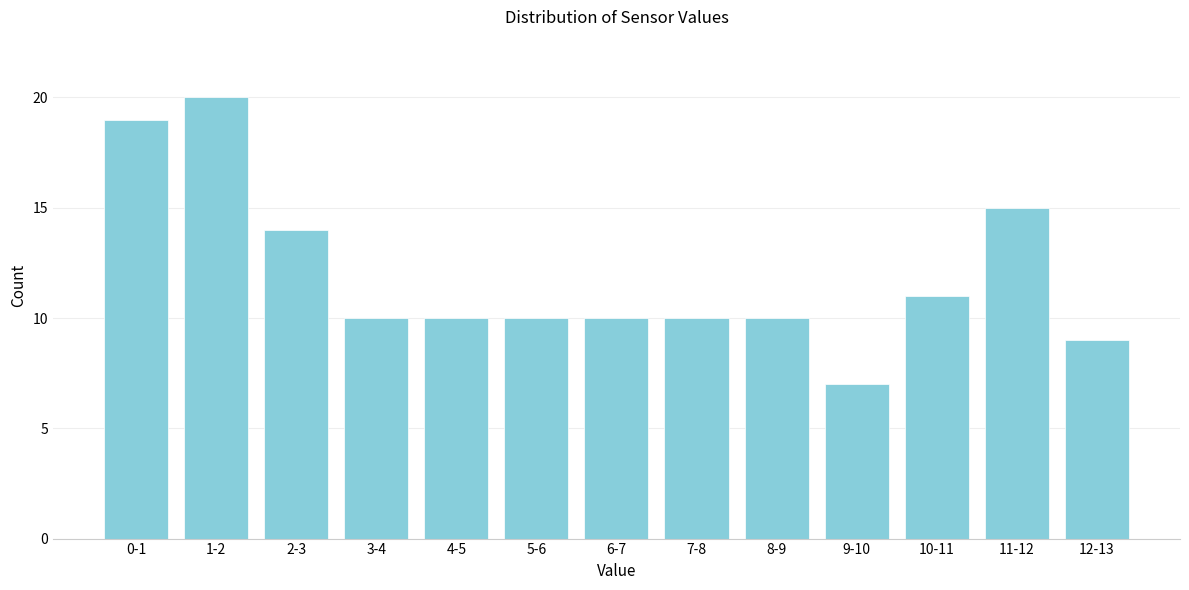

Reading left to right, extract all data points from this chart.

19	20	14	10	10	10	10	10	10	7	11	15	9